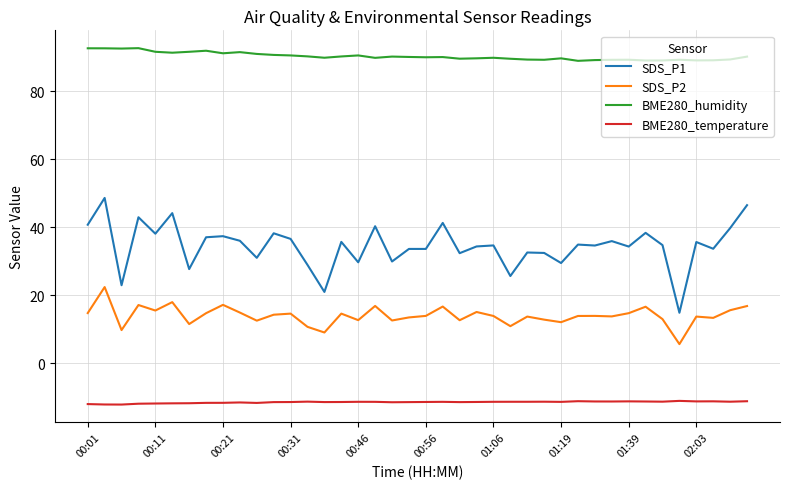

What is the minimum value for SDS_P1?

14.8